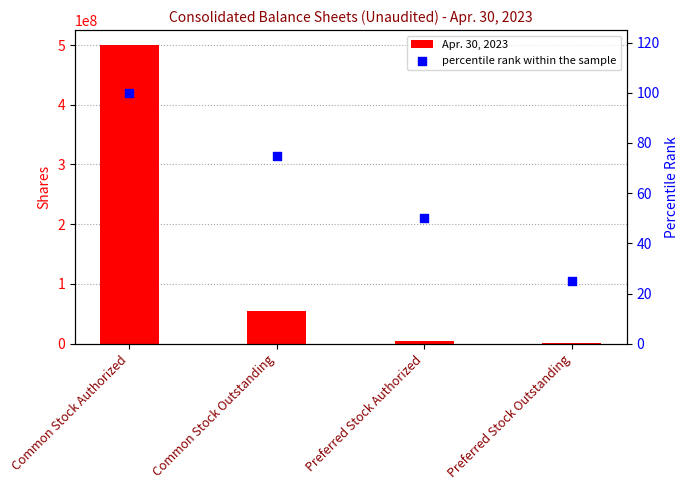

At how many categories does at least one series exceed 417396878?

1